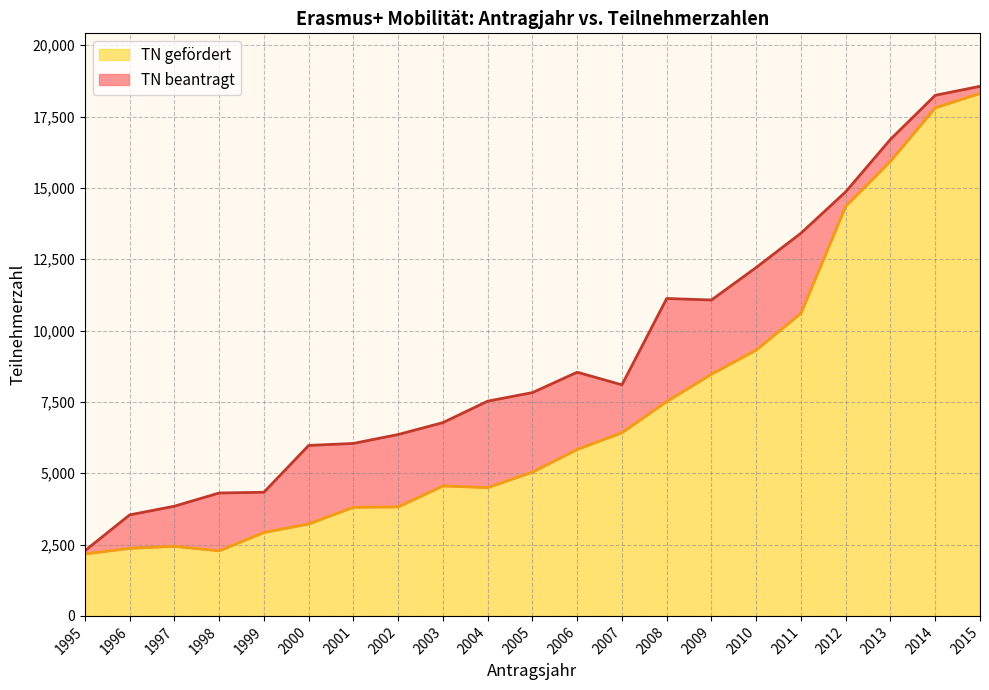

At which category does TN beantragt reach its first local peak?

2006